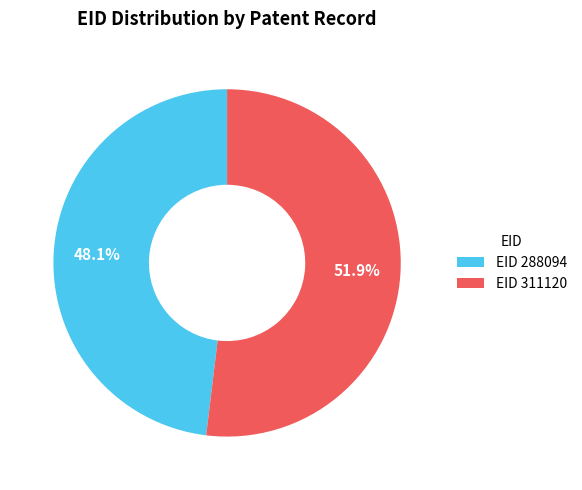

How many slices are in this pie chart?

2